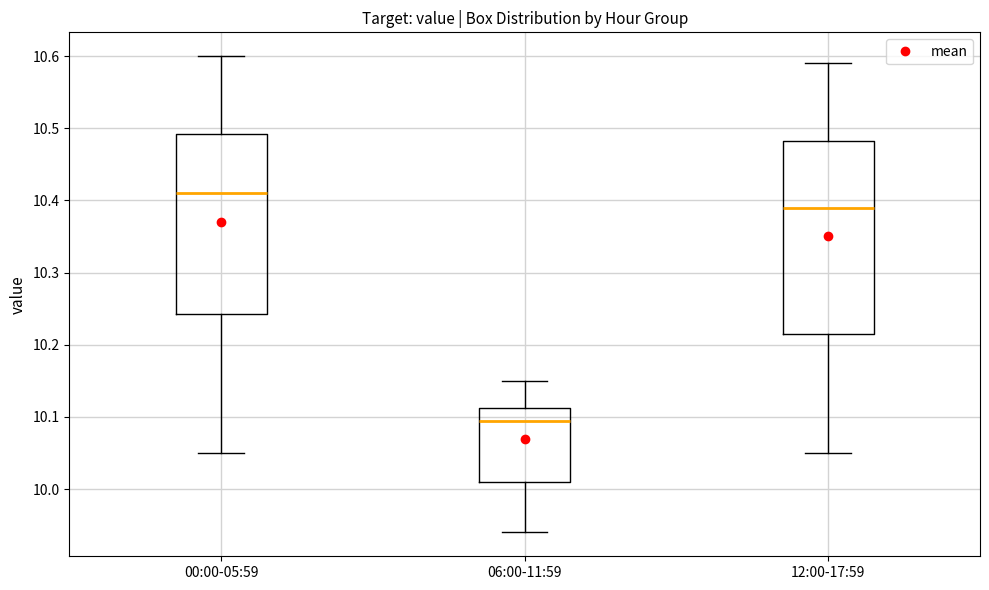

Reading left to right, read every box against the y-axis: the position of its median line, the range the box covers, and the ends of its whiskers. The values are not printed on the chart, so give them approximately, as read against the axis.

00:00-05:59: median 10.41, box 10.24 to 10.49, whiskers 10.05 to 10.60
06:00-11:59: median 10.10, box 10.01 to 10.11, whiskers 9.94 to 10.15
12:00-17:59: median 10.39, box 10.22 to 10.48, whiskers 10.05 to 10.59